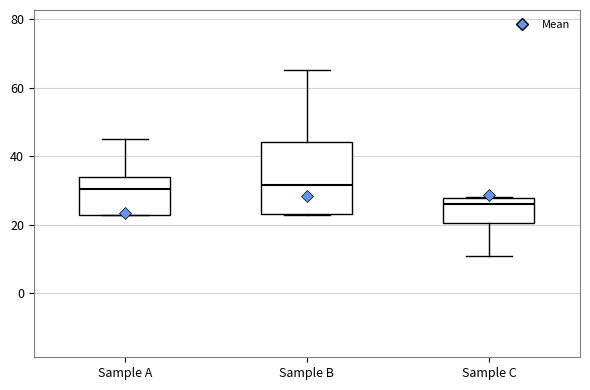

Reading left to right, transcribe this box plot: for each box, give where its median line is, the range the box spans, and where its two whiskers end, as read against the y-axis. The values are not printed on the chart, so give them approximately, as read against the axis.

Sample A: median 30, box 24 to 34, whiskers 24 to 46
Sample B: median 32, box 24 to 44, whiskers 24 to 66
Sample C: median 26, box 20 to 28, whiskers 12 to 28